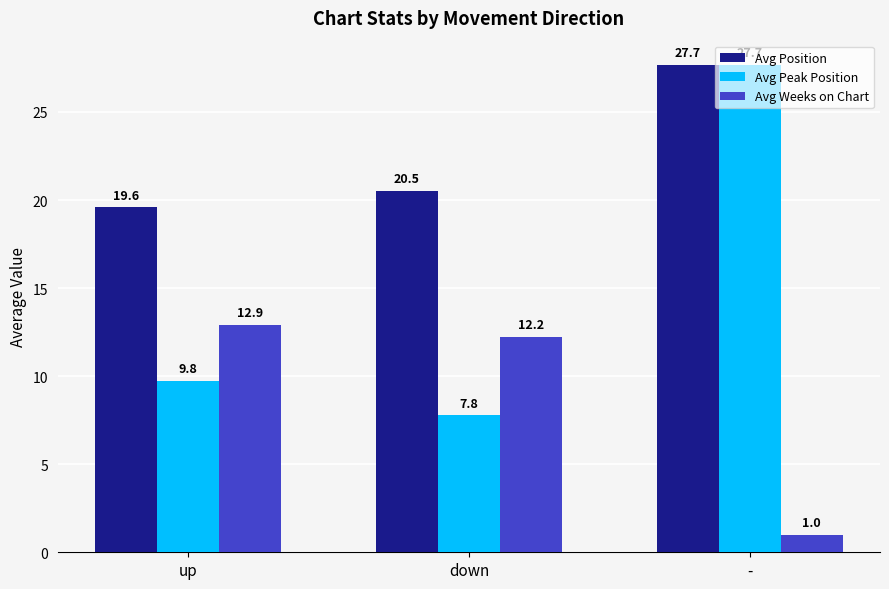

At which category is the sum across all series the highest?

-